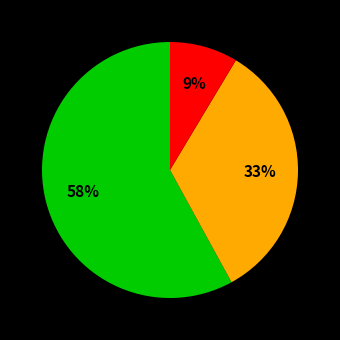

To the nearest percent, what is the difference between the largest and smallest slice percentages?

49%